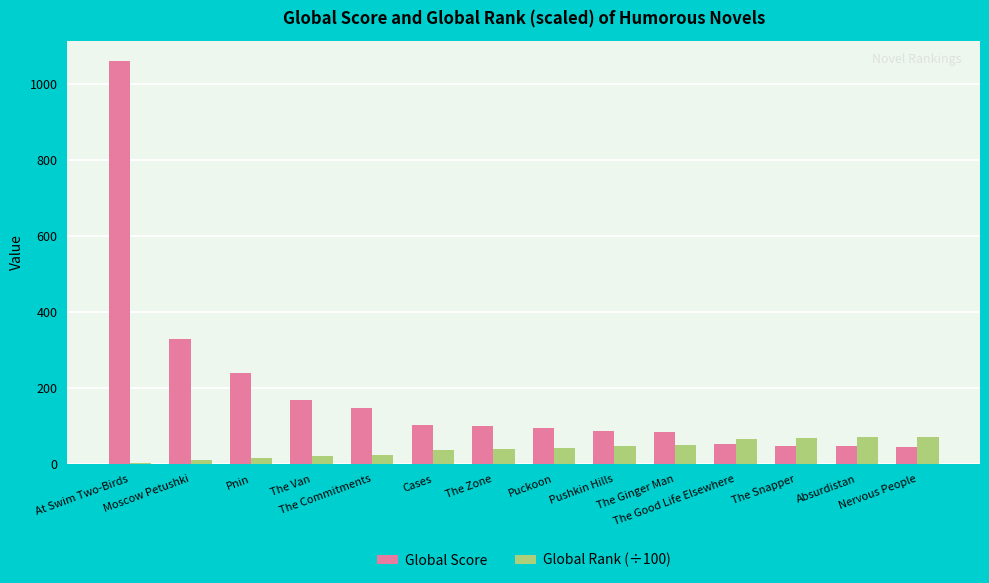

What are all the series names shown in the legend?

Global Score, Global Rank (÷100)